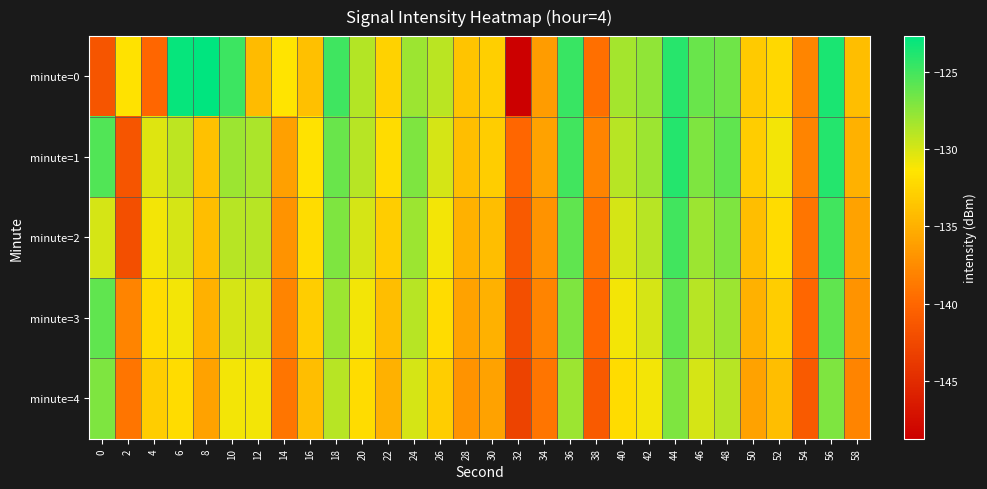

Rank the series at 16 from highest to lowest value.

minute=1, minute=2, minute=3, minute=0, minute=4